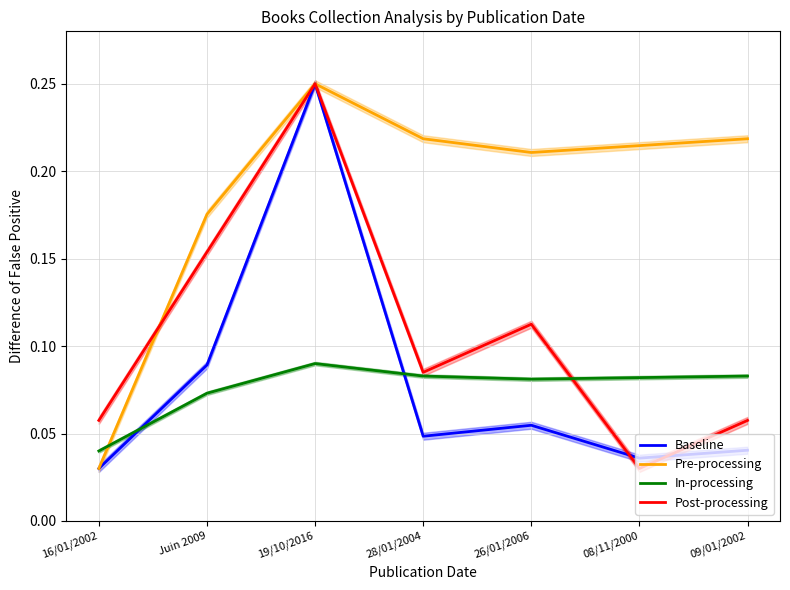

Reading left to right, extract all data points from this chart.

Baseline: 16/01/2002=0.0	Juin 2009=0.1	19/10/2016=0.2	28/01/2004=0.0	26/01/2006=0.1	08/11/2000=0.0	09/01/2002=0.0
Pre-processing: 16/01/2002=0.0	Juin 2009=0.2	19/10/2016=0.2	28/01/2004=0.2	26/01/2006=0.2	08/11/2000=0.2	09/01/2002=0.2
Post-processing: 16/01/2002=0.1	Juin 2009=0.2	19/10/2016=0.2	28/01/2004=0.1	26/01/2006=0.1	08/11/2000=0.0	09/01/2002=0.1
In-processing: 16/01/2002=0.0	Juin 2009=0.1	19/10/2016=0.1	28/01/2004=0.1	26/01/2006=0.1	08/11/2000=0.1	09/01/2002=0.1